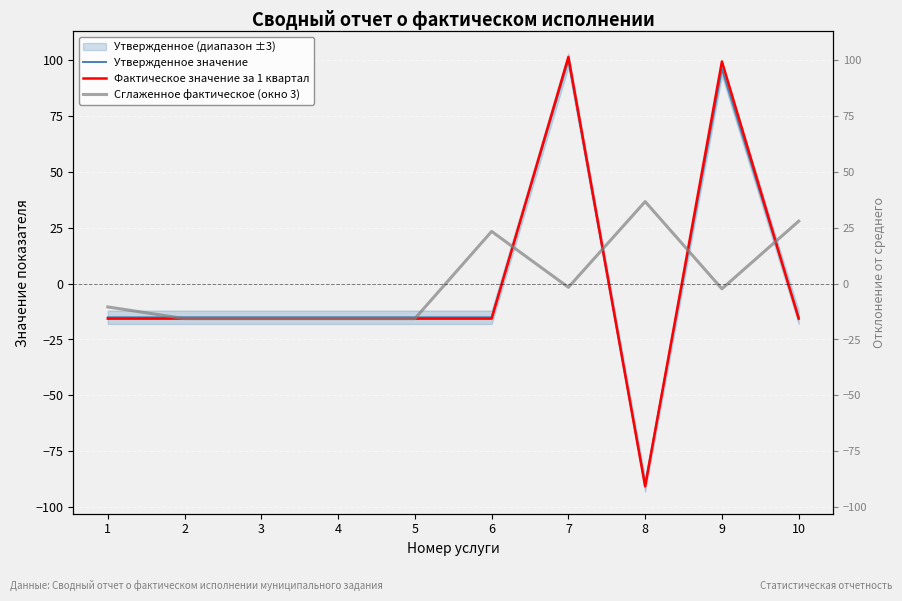

How many positive values does the Утвержденное значение series have?

2